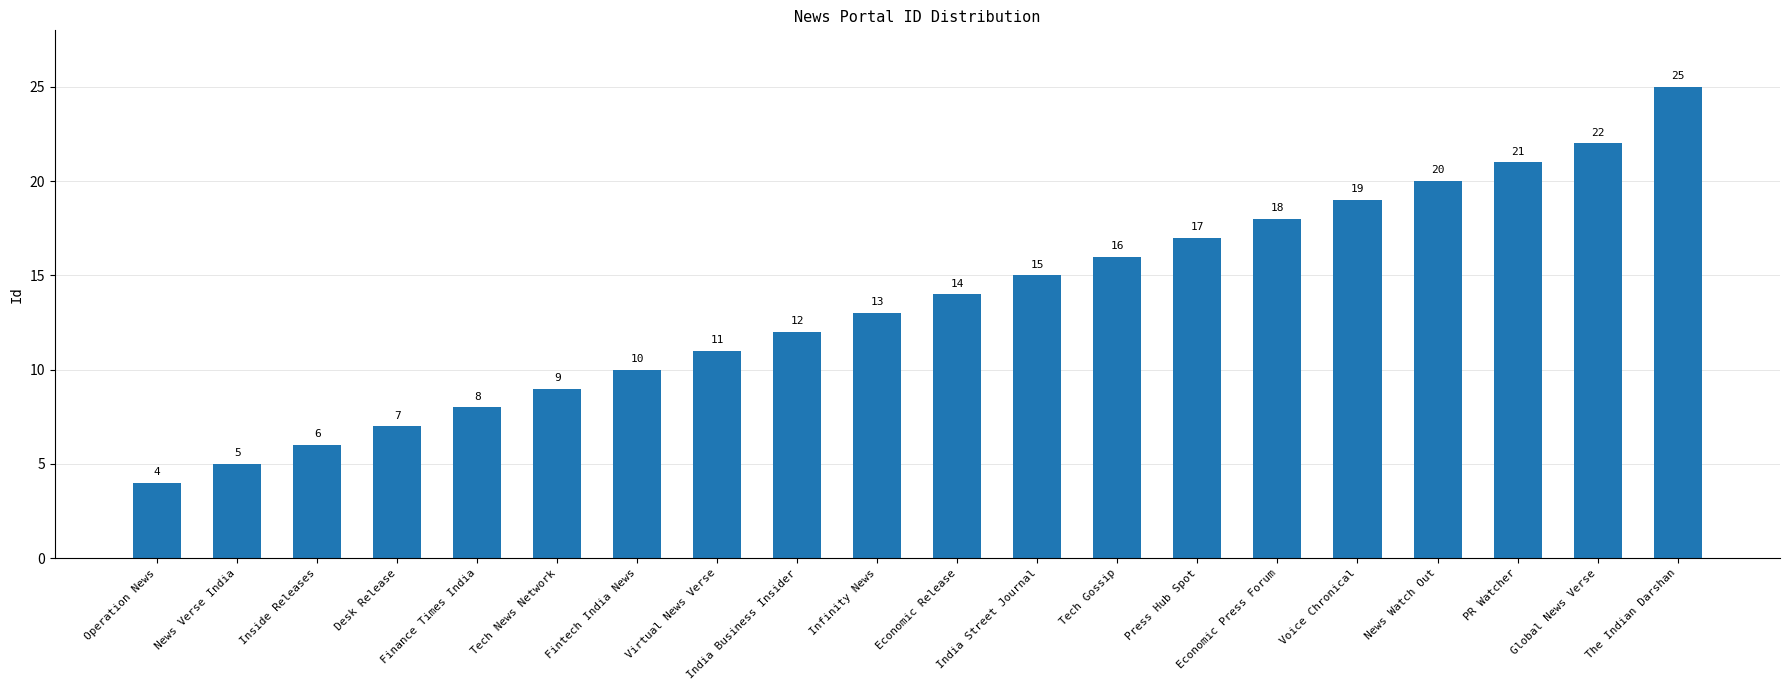

What is the difference between the values at India Business Insider and Voice Chronical?

7